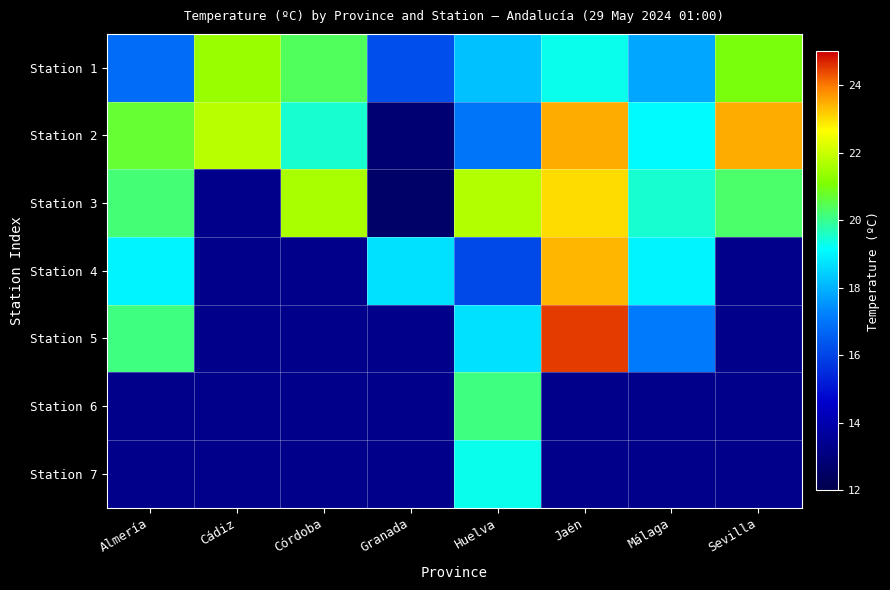

How many distinct data groups are displayed?

7